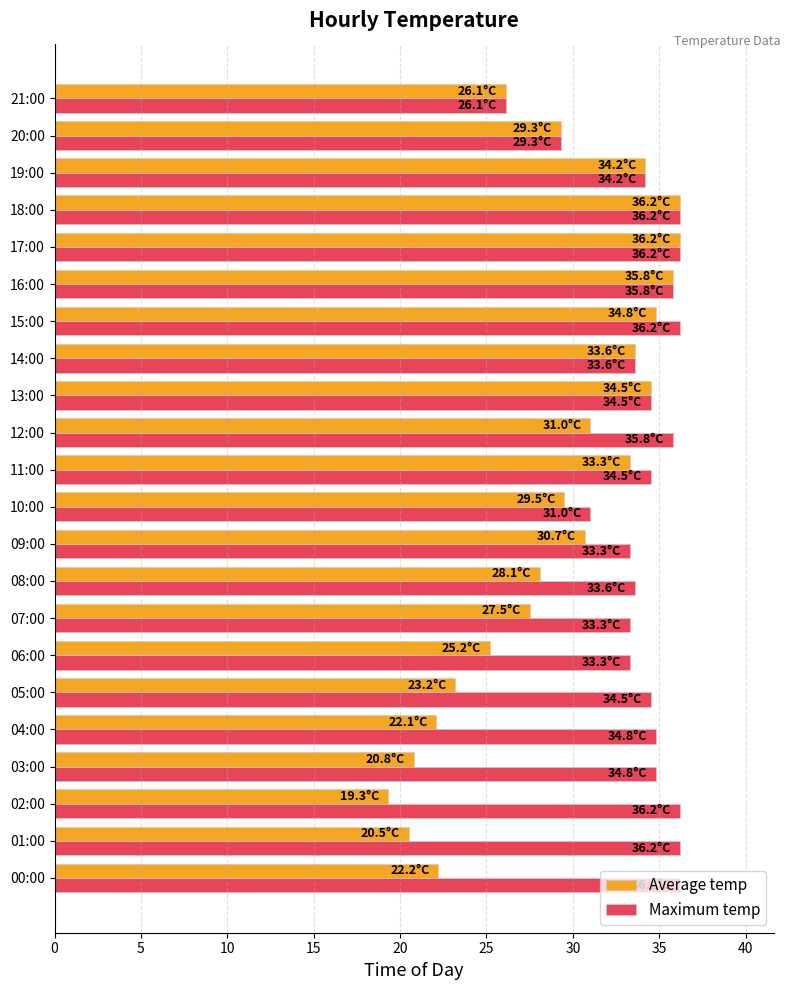

What is the minimum value shown in the chart?

19.3